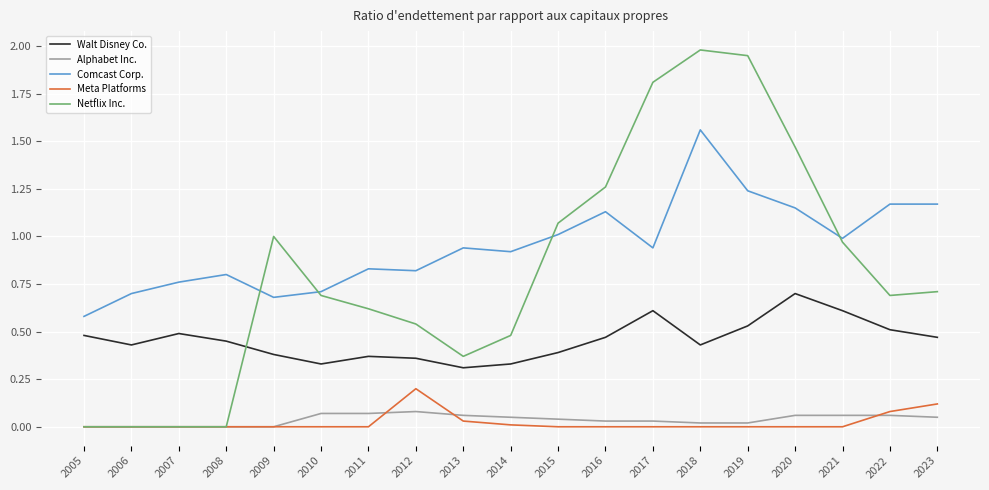

Is it true that Meta Platforms equals -0.1 at 2016?

False